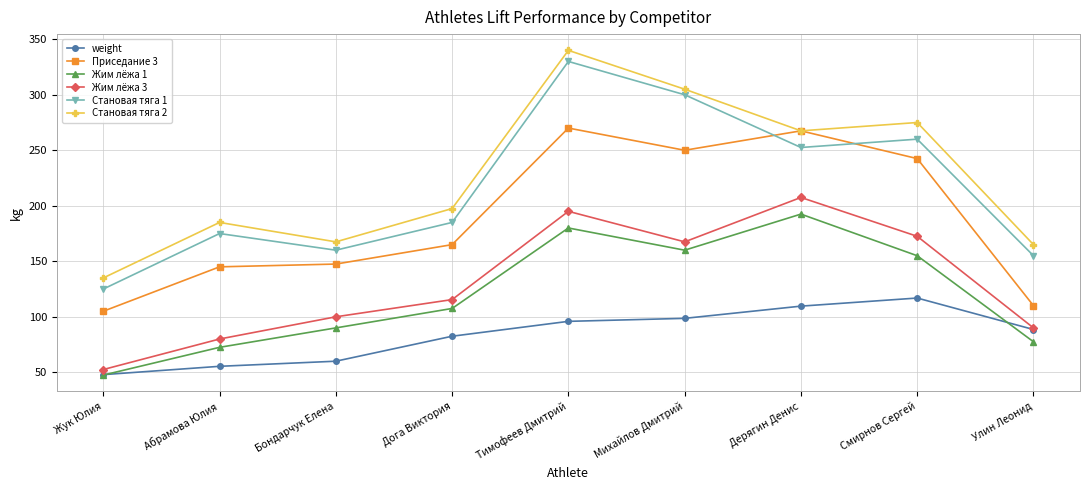

What position from the left is Тимофеев Дмитрий?

5